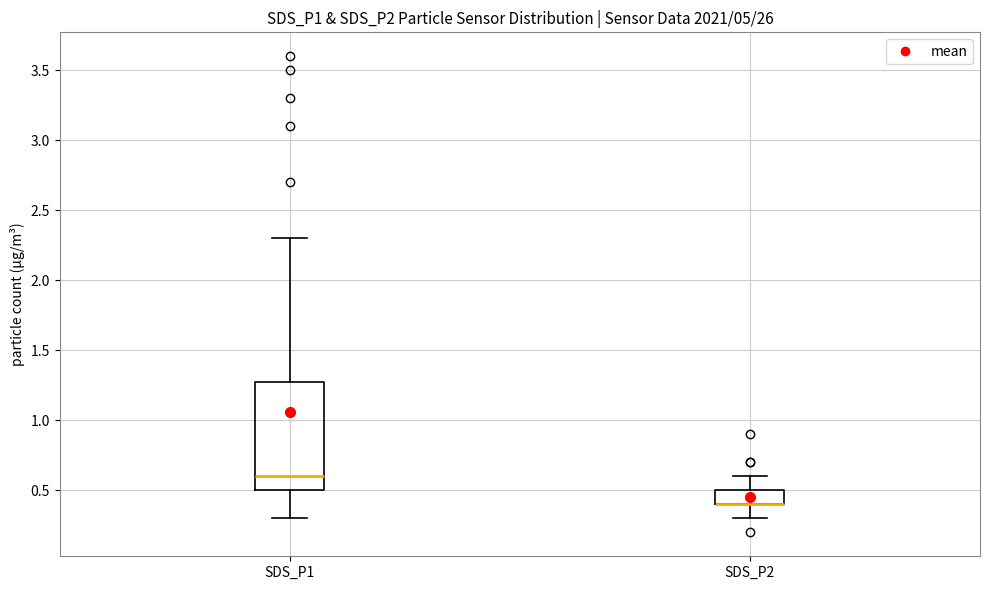

Where is the lower edge of the box for SDS_P2 on the y-axis? The values are not printed on the chart, so give them approximately, as read against the axis.

0.4